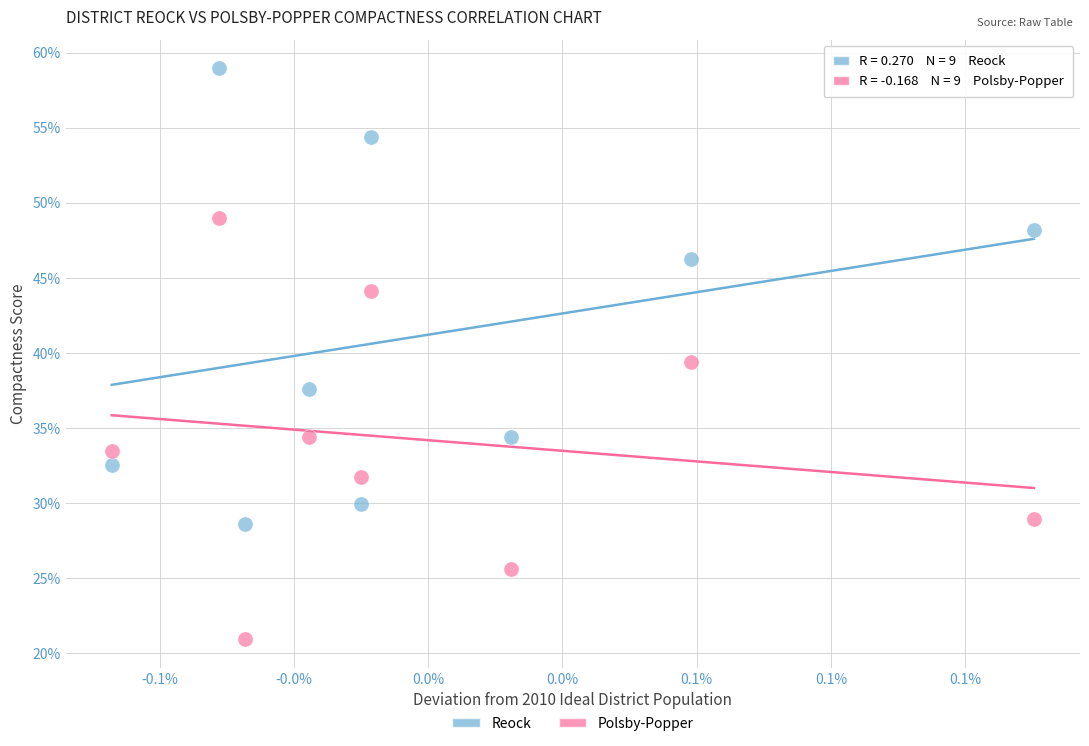

Which series contains the highest Y value?

Reock